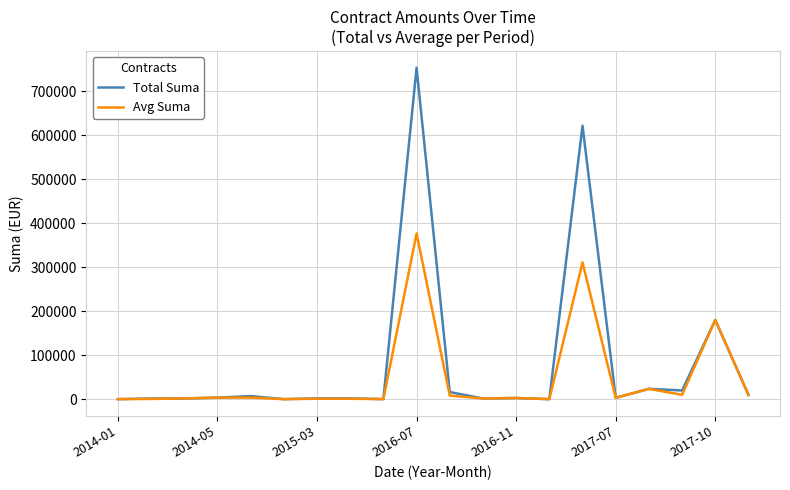

How many distinct data groups are displayed?

2